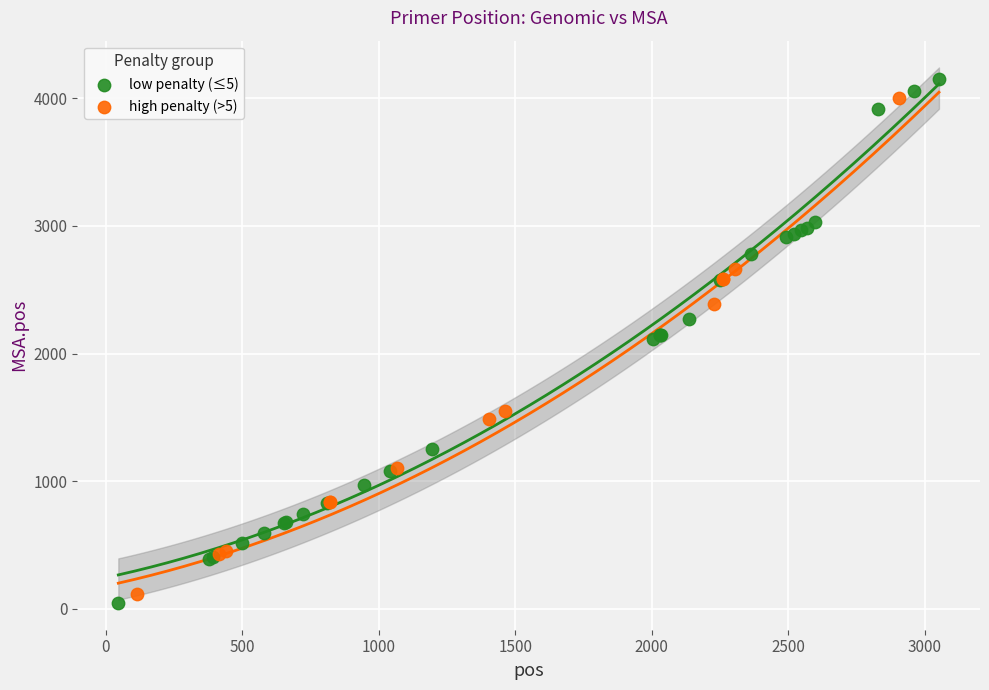

Which series reaches the minimum Y coordinate?

low penalty (≤5)